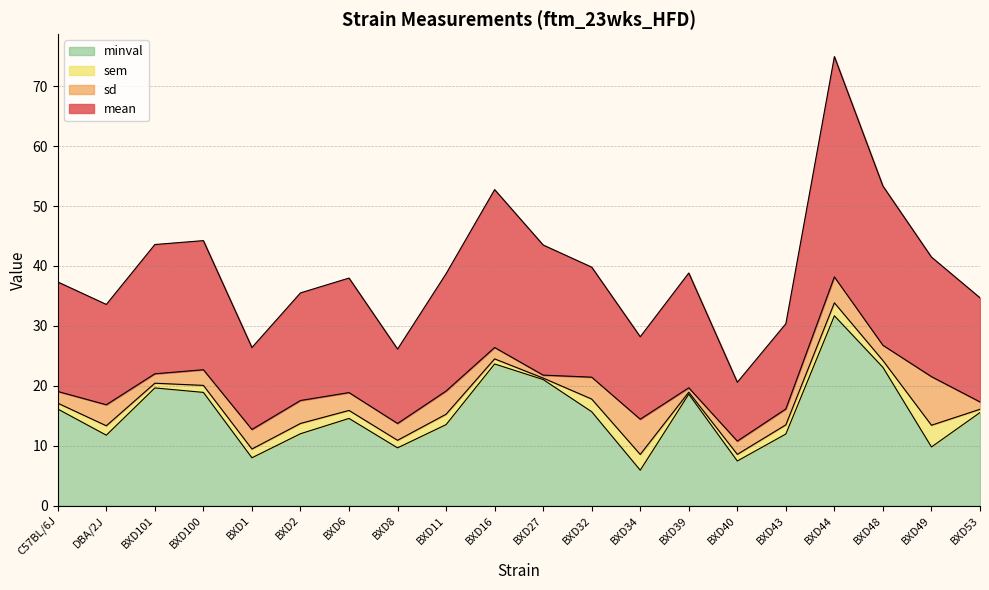

What is the total value across all series at BXD49?

41.5